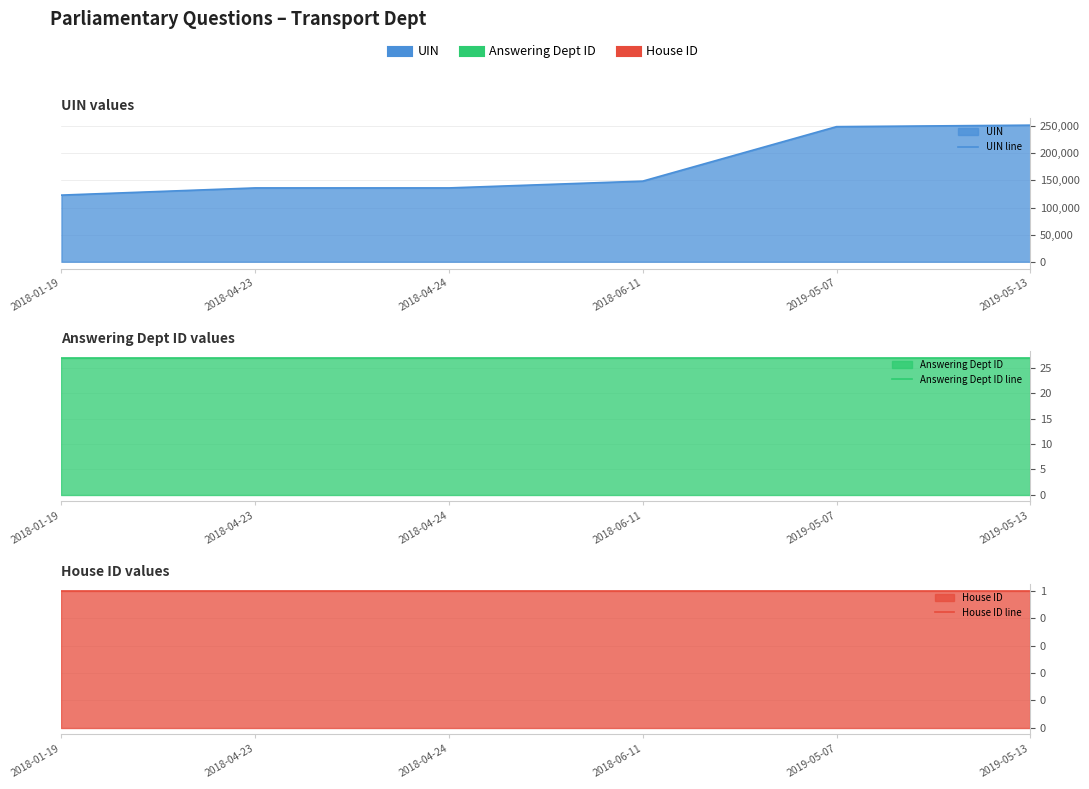

True or false: Answering Dept ID line and UIN line cross at least once.

False